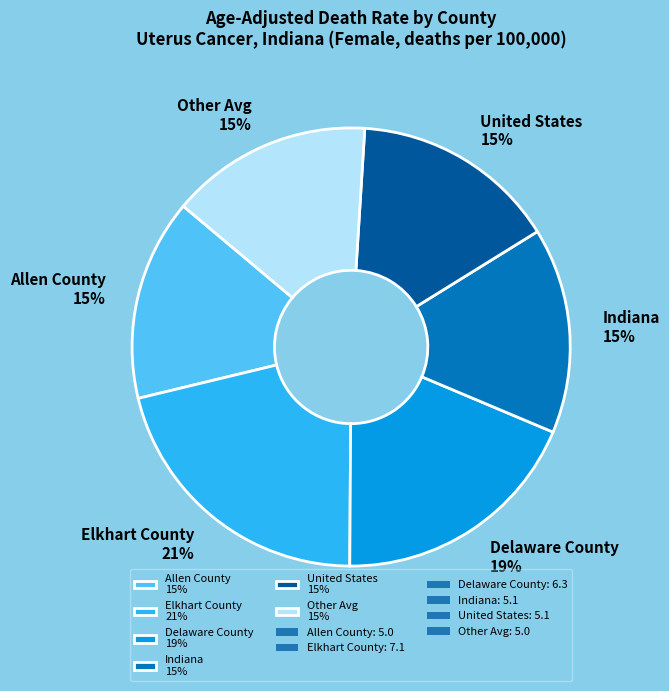

Which has a higher value, United States 15% or Elkhart County 21%?

Elkhart County 21%